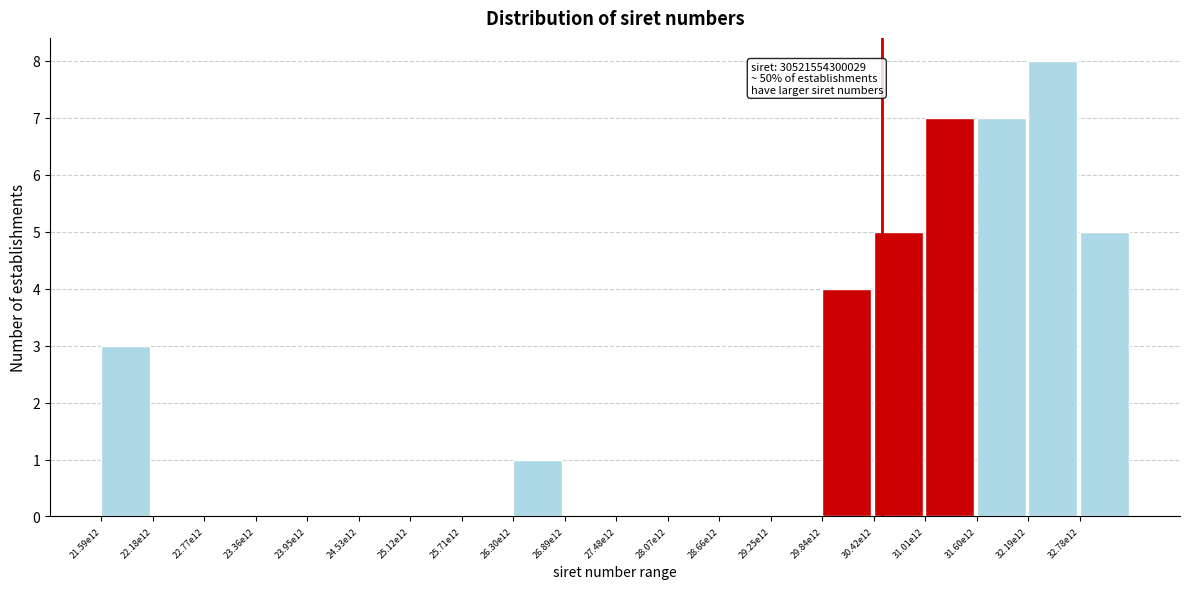

Reading right to left, list all the values displayed in this chart.

32.78e12=5	32.19e12=8	31.60e12=7	31.01e12=7	30.42e12=5	29.84e12=4	29.25e12=0	28.66e12=0	28.07e12=0	27.48e12=0	26.89e12=0	26.30e12=1	25.71e12=0	25.12e12=0	24.53e12=0	23.95e12=0	23.36e12=0	22.77e12=0	22.18e12=0	21.59e12=3